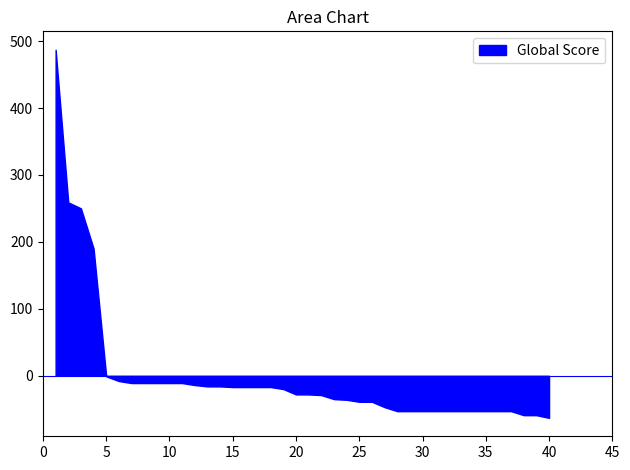

What is the difference between the maximum and minimum values?

550.0